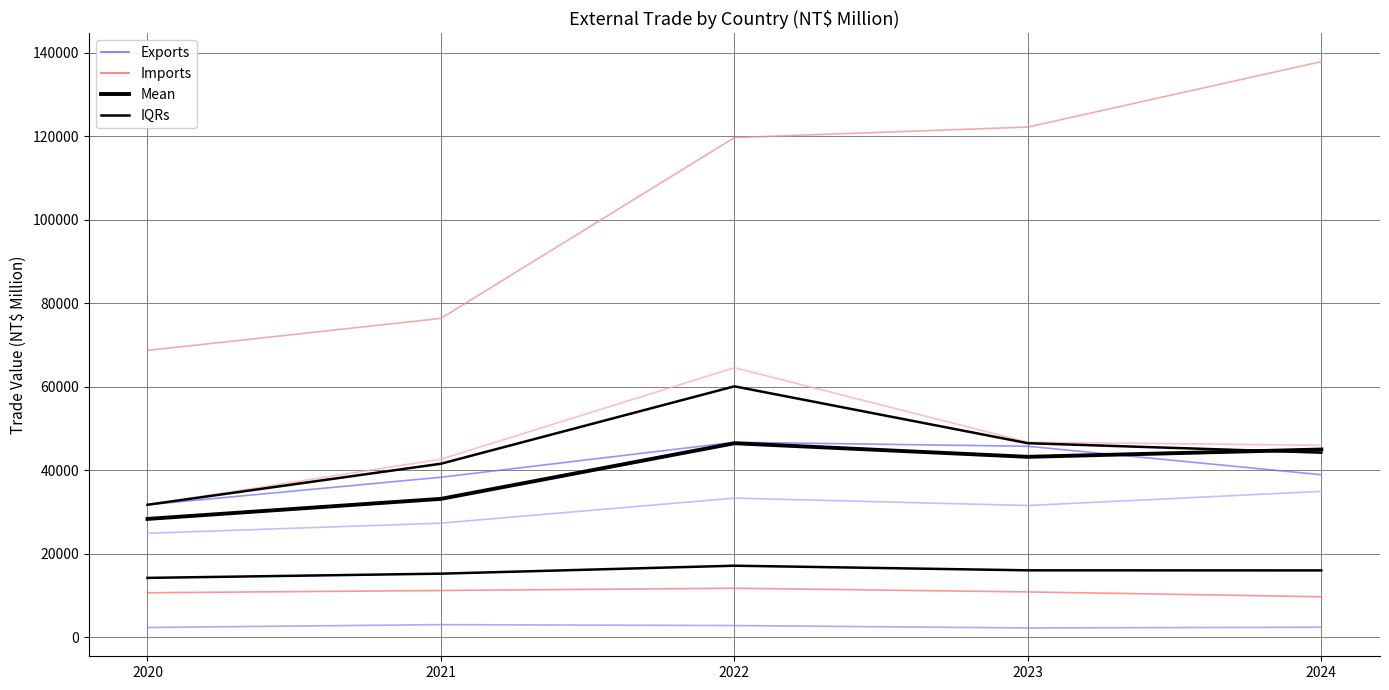

Which series has the largest range (max minus min)?

Qatar Imports